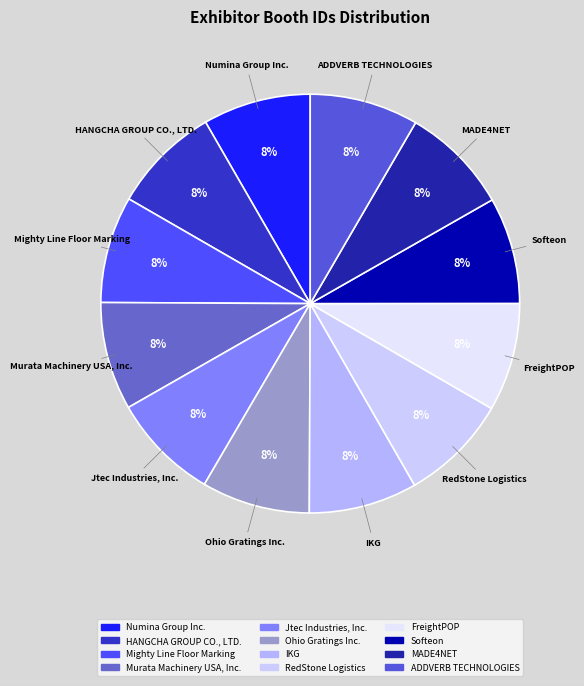

Combined, do MADE4NET and IKG account for over 50%?

No